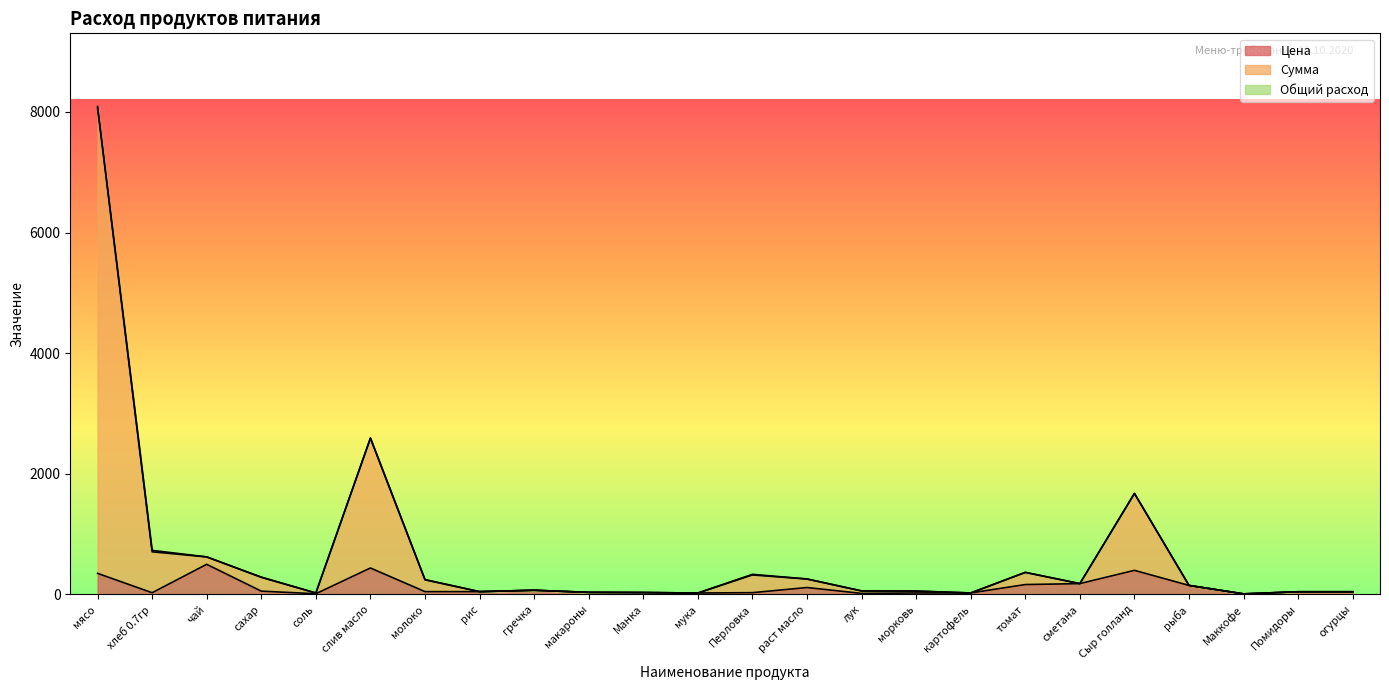

True or false: Сумма and Цена cross at least once.

False